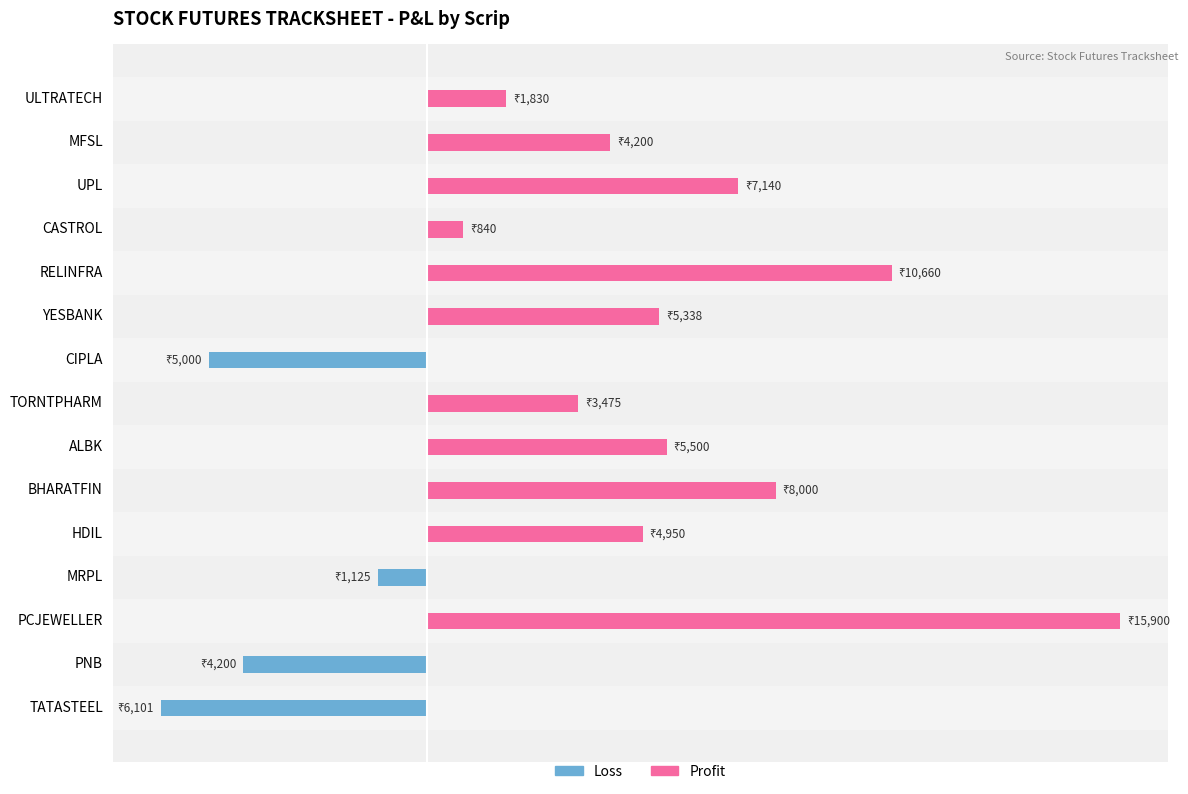

What are all the series names shown in the legend?

Loss, Profit